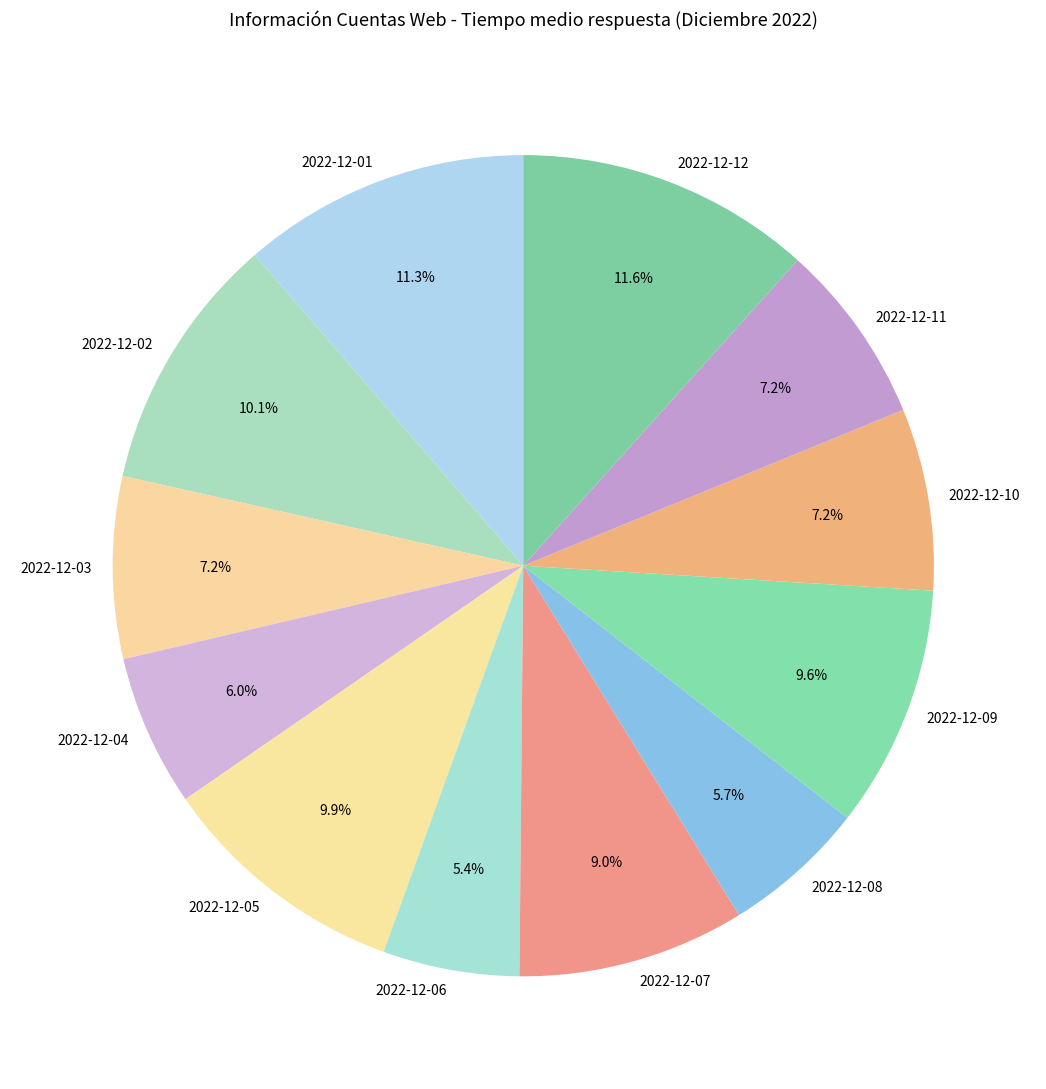

What portion of the pie excludes 2022-12-06?

94.6%